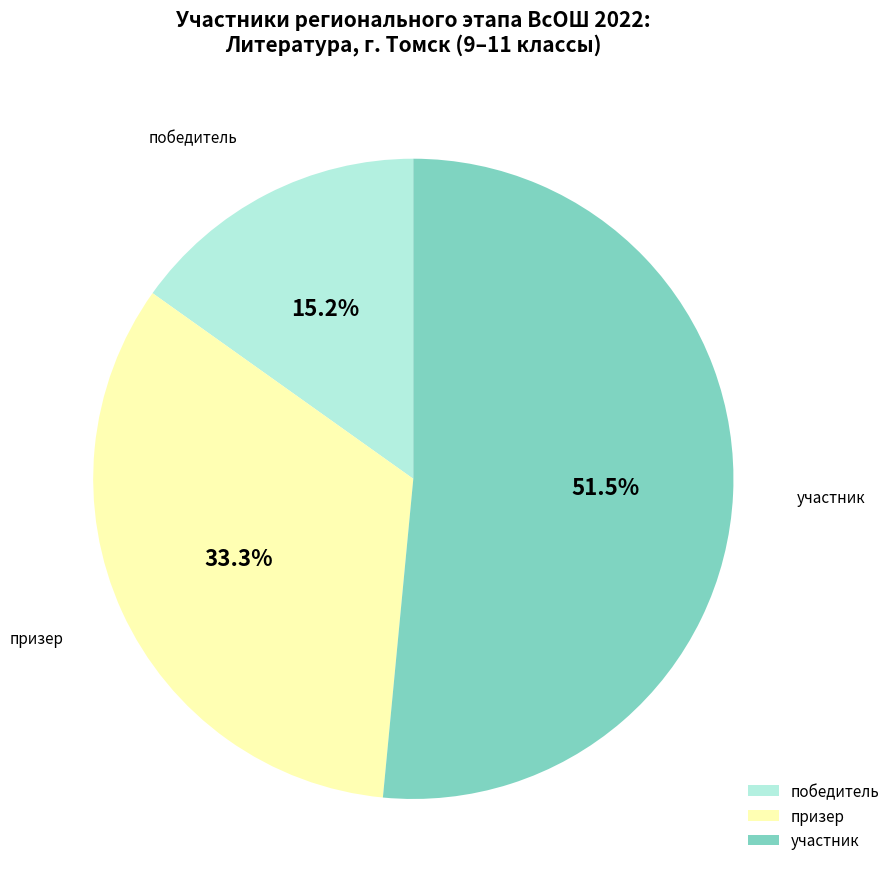

Count the number of slices in the pie.

3